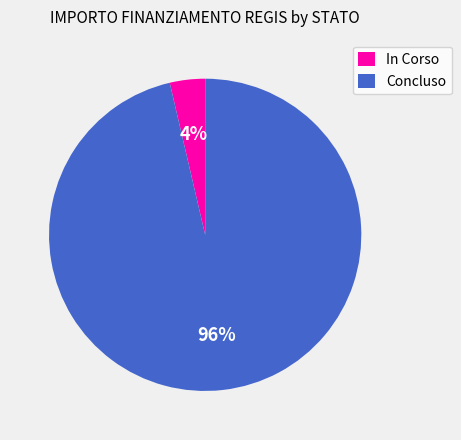

To the nearest percent, what is the average slice percentage?

50%